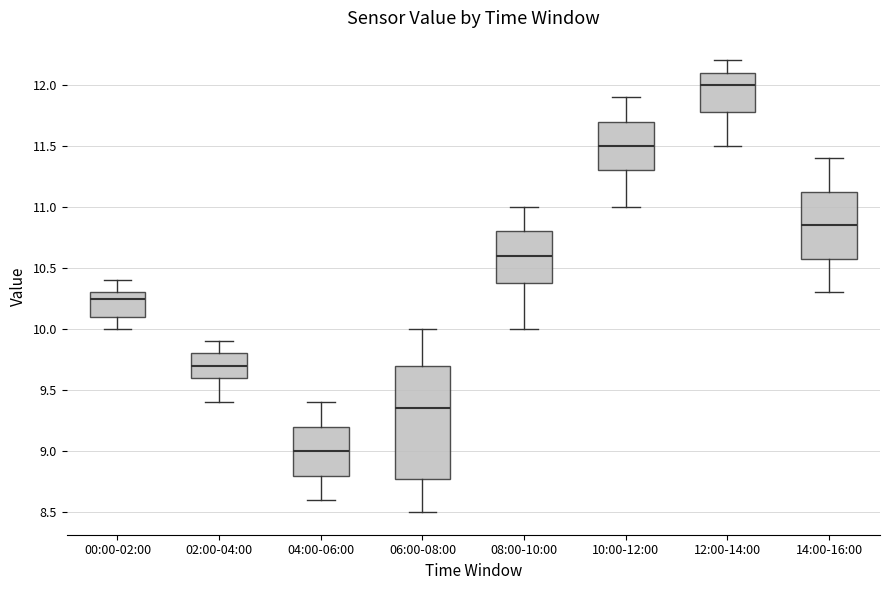

Where does the median line of the box for 06:00-08:00 sit on the y-axis? The values are not printed on the chart, so give them approximately, as read against the axis.

9.35